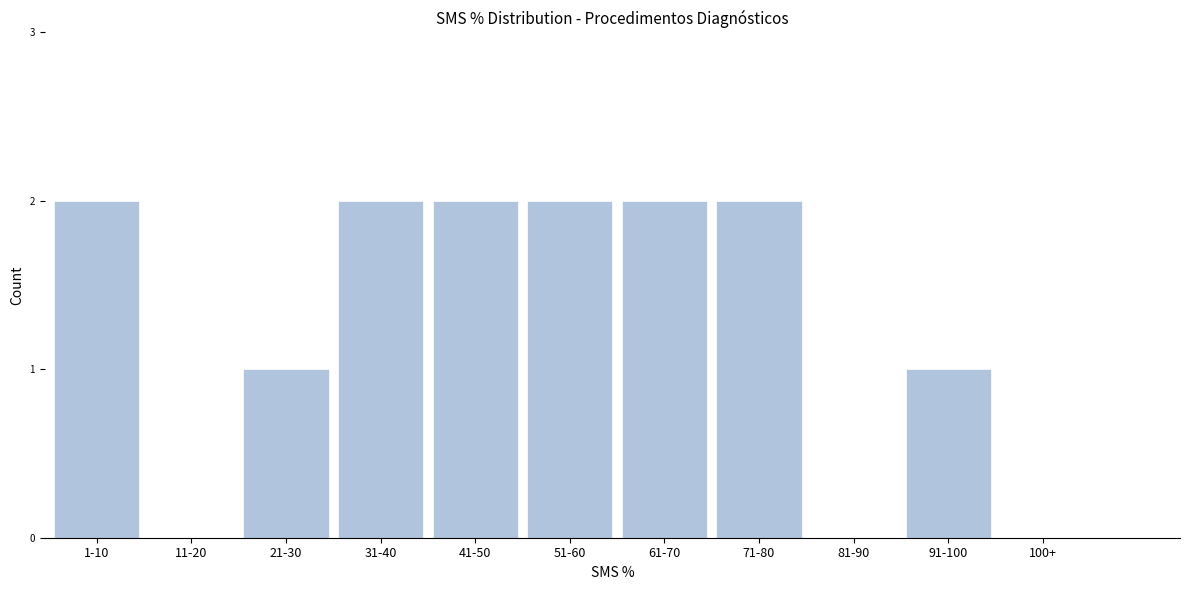

Reading left to right, extract all data points from this chart.

1-10=2	11-20=0	21-30=1	31-40=2	41-50=2	51-60=2	61-70=2	71-80=2	81-90=0	91-100=1	100+=0